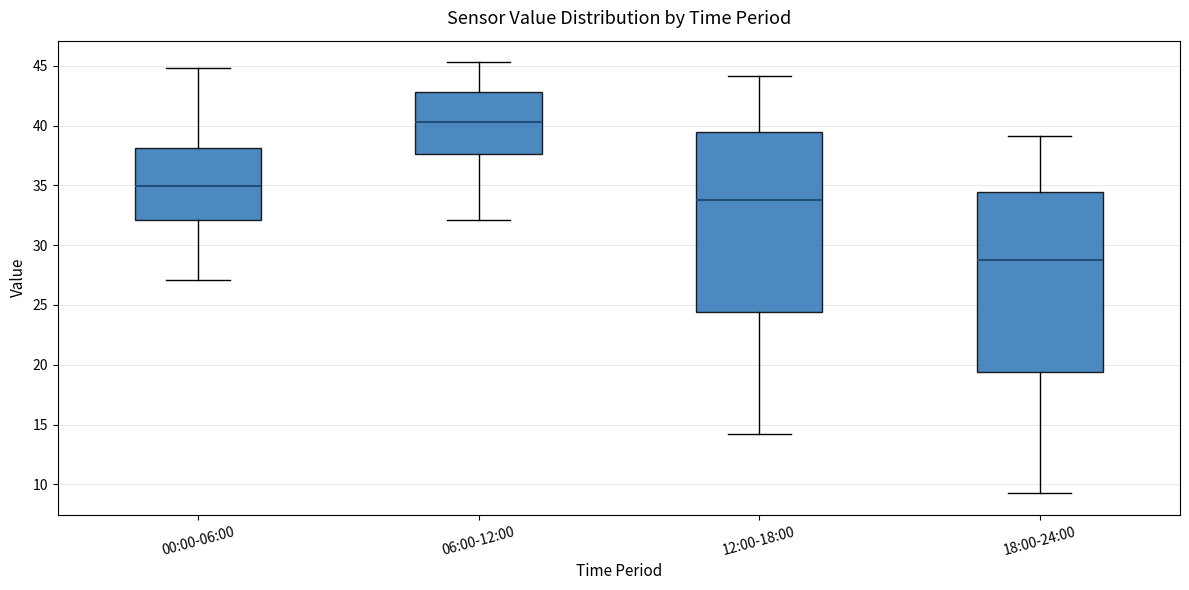

Reading left to right, transcribe this box plot: for each box, give where its median line is, the range the box spans, and where its two whiskers end, as read against the y-axis. The values are not printed on the chart, so give them approximately, as read against the axis.

00:00-06:00: median 35.0, box 32.0 to 38.0, whiskers 27.0 to 45.0
06:00-12:00: median 40.5, box 37.5 to 43.0, whiskers 32.0 to 45.5
12:00-18:00: median 34.0, box 24.5 to 39.5, whiskers 14.5 to 44.0
18:00-24:00: median 29.0, box 19.5 to 34.5, whiskers 9.5 to 39.0